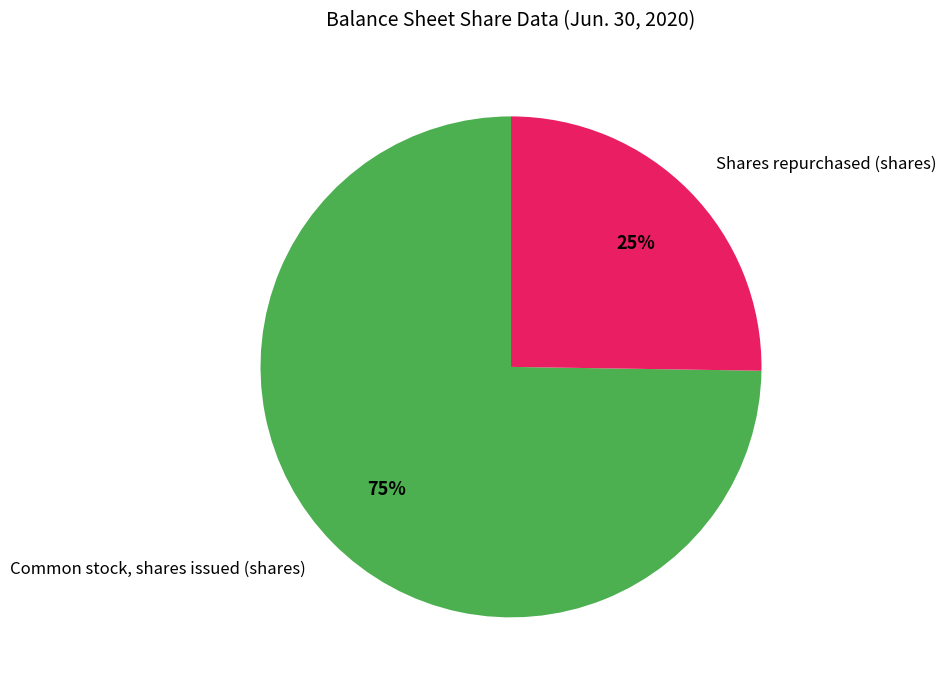

The Shares repurchased (shares) slice represents 25% of the pie. True or false?

True